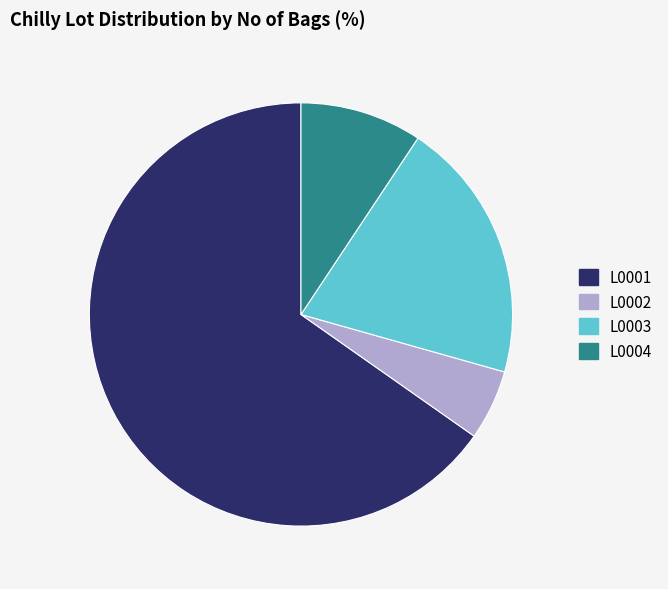

Is there a majority slice in this chart?

Yes